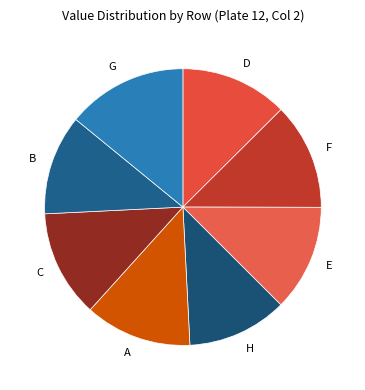

Does H represent more than half of the total?

No